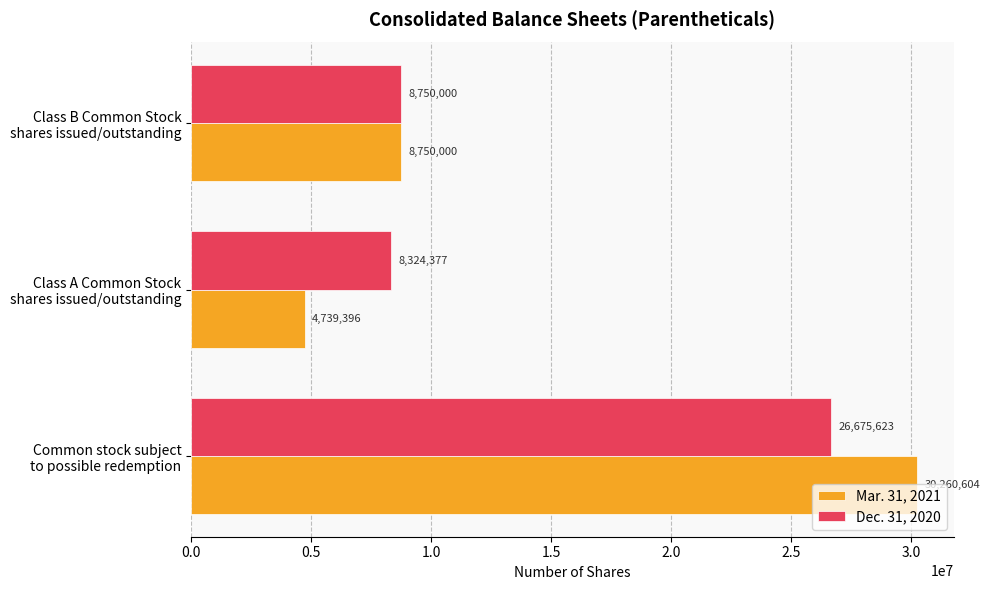

What is the difference between the maximum and minimum values in the Mar. 31, 2021 series?

25521208